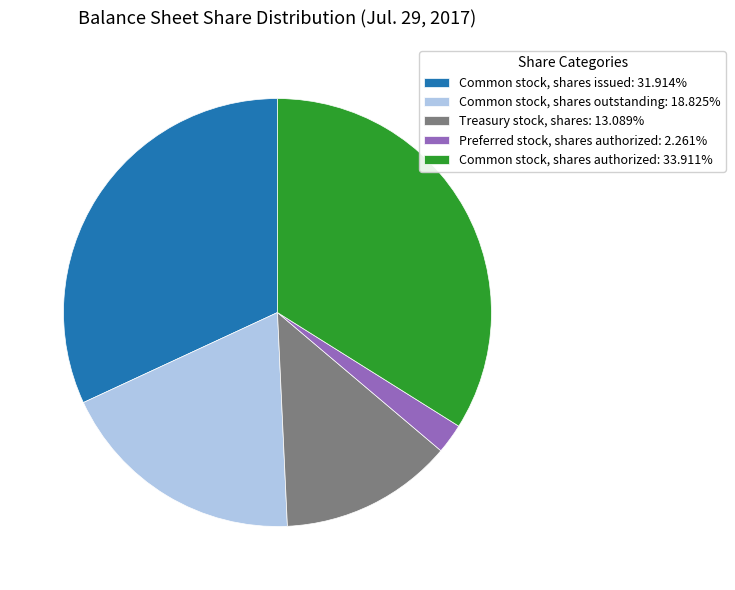

Is it true that Common stock, shares issued is 37% of the pie?

False